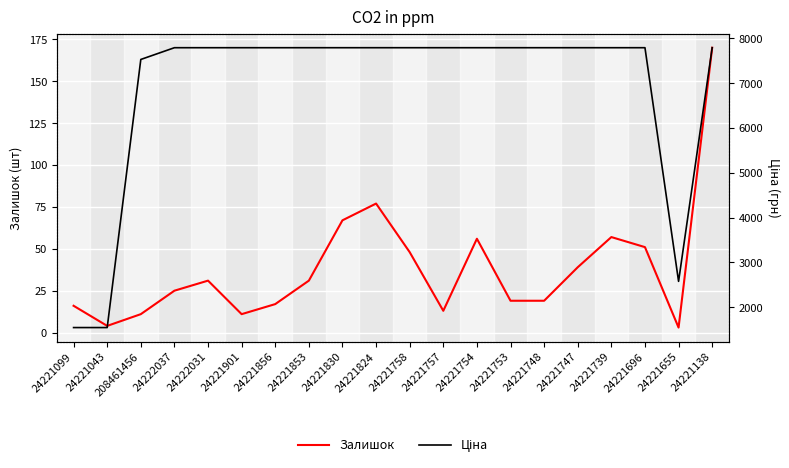

True or false: Залишок has more than 2 points higher than both neighbors.

True